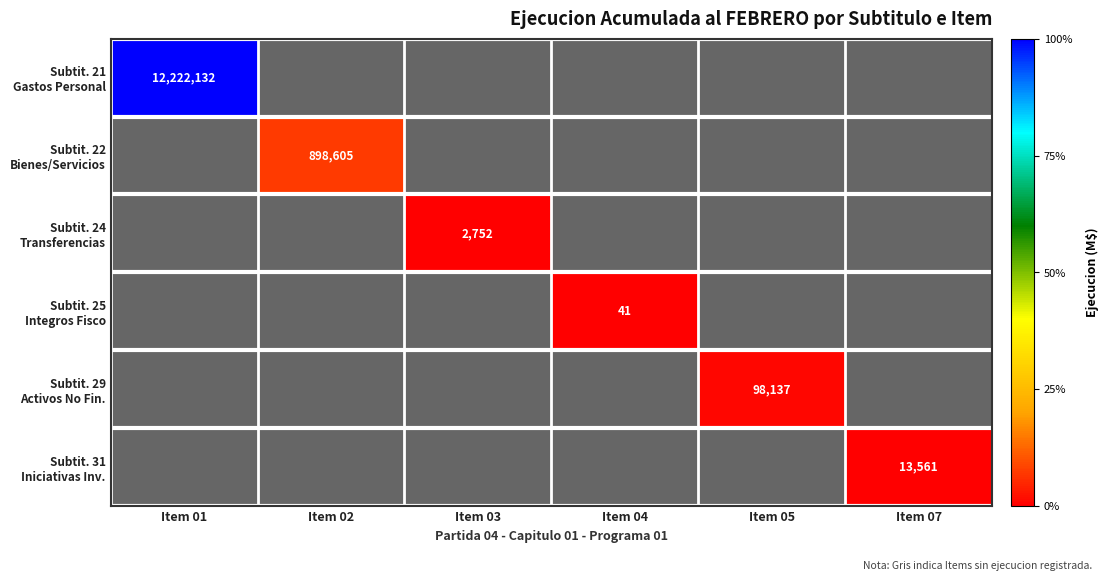

At Item 05, list the series in order from largest to smallest.

Subtit. 21 Gastos Personal, Subtit. 22 Bienes/Servicios, Subtit. 24 Transferencias, Subtit. 25 Integros Fisco, Subtit. 29 Activos No Fin., Subtit. 31 Iniciativas Inv.